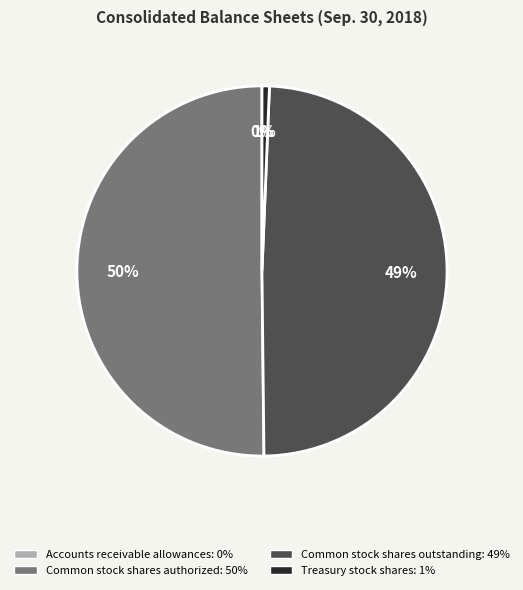

What is the largest slice in the pie chart?

Common stock shares authorized